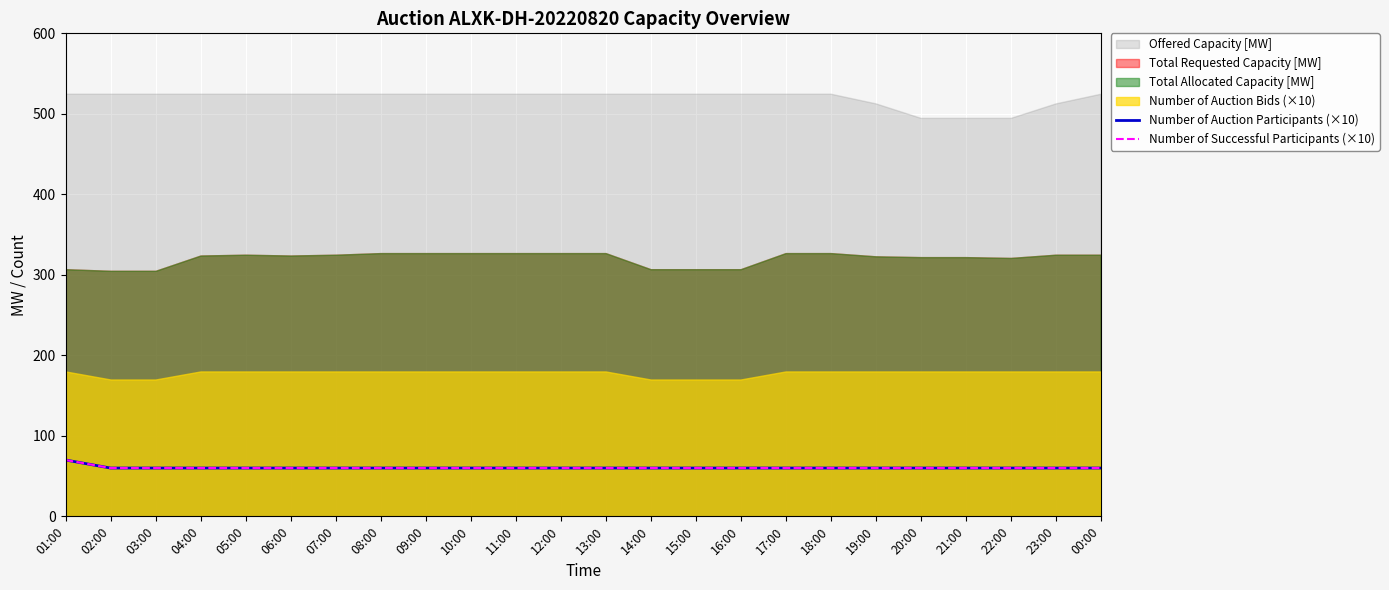

Does the chart display data point markers on the line(s)?

No